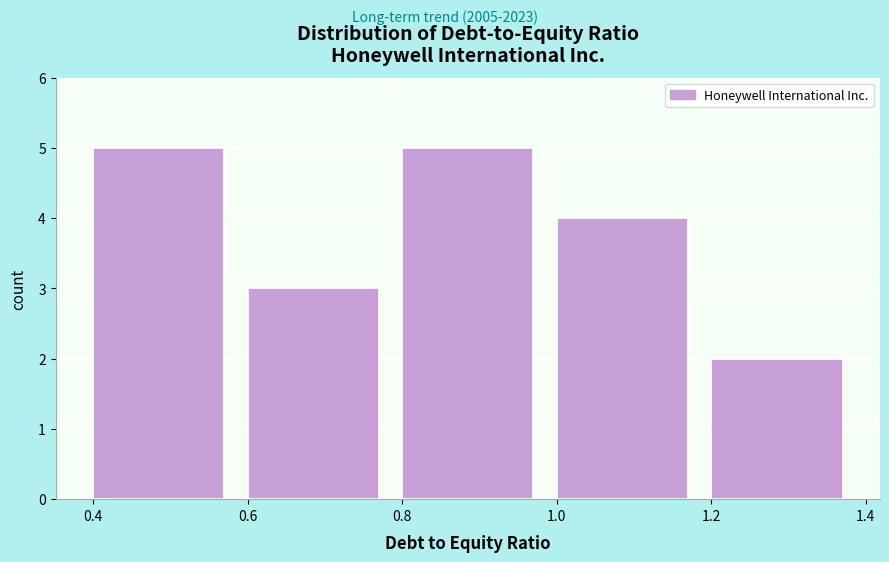

Reading left to right, list every bar in this chart as the range it spans on the x-axis followed by its height. The values are not printed on the chart, so give them approximately, as read against the axis.

0.4 to 0.6: 5
0.6 to 0.8: 3
0.8 to 1.0: 5
1.0 to 1.2: 4
1.2 to 1.4: 2